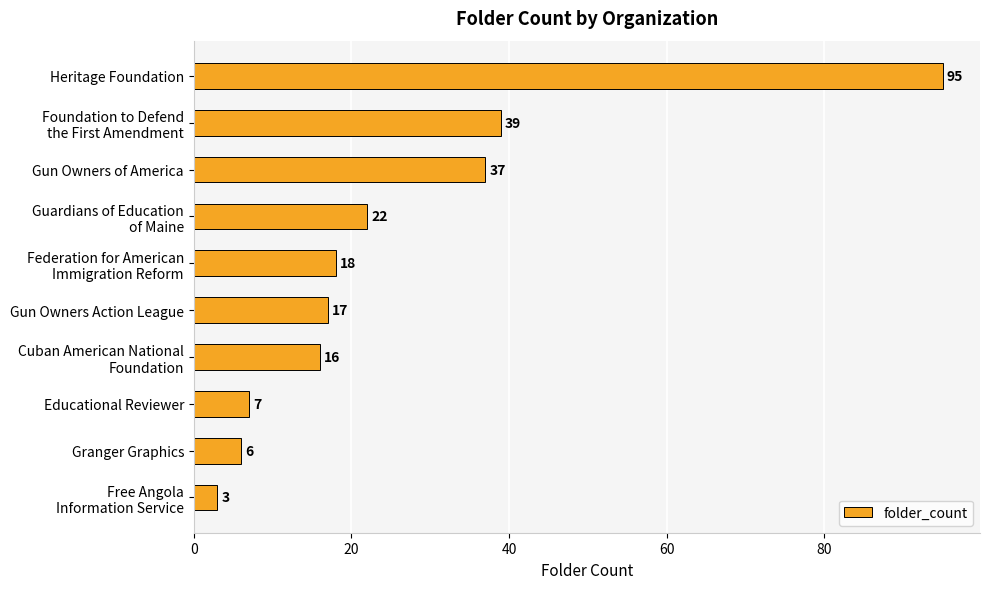

What is the difference between the second highest and second lowest values?

33